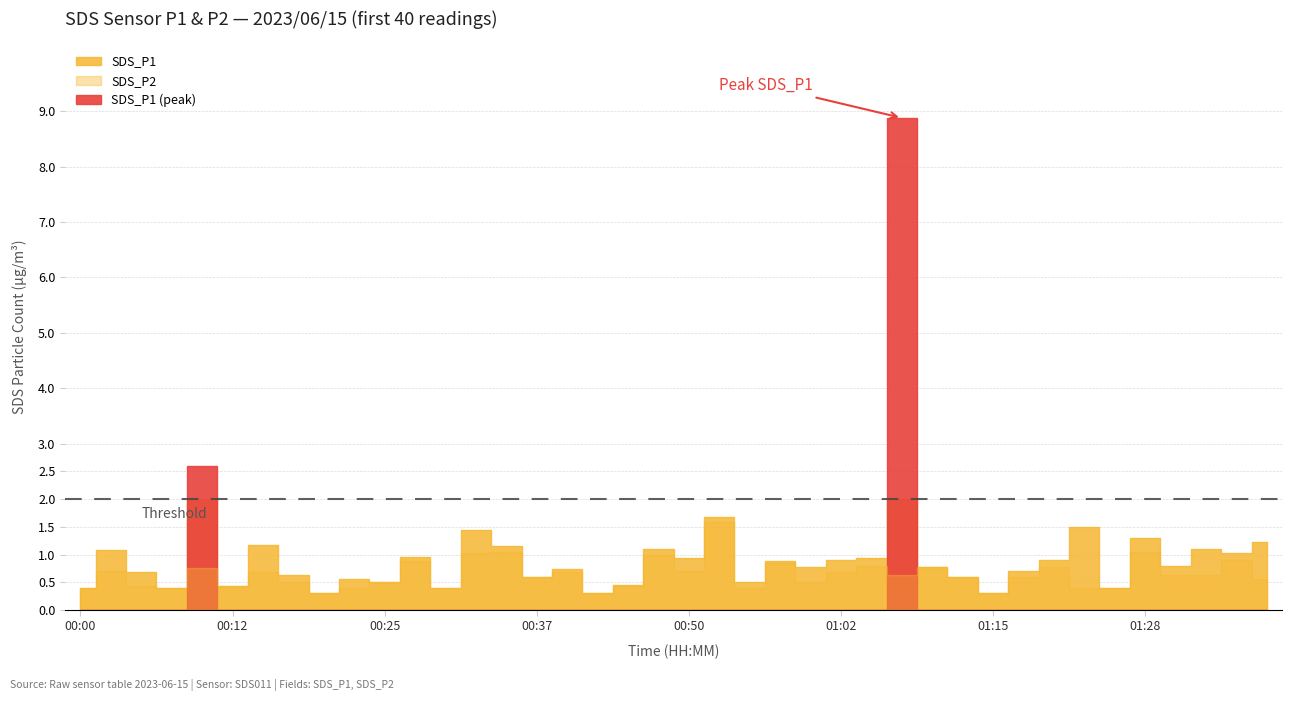

At how many categories does at least one series exceed 3?

1